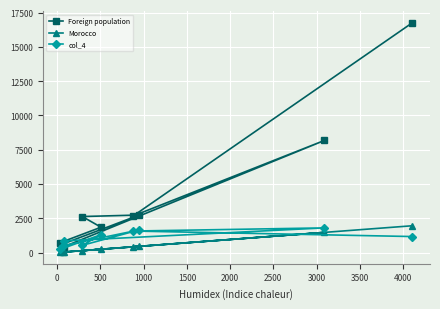

Which series has the largest total across all categories?

Foreign population